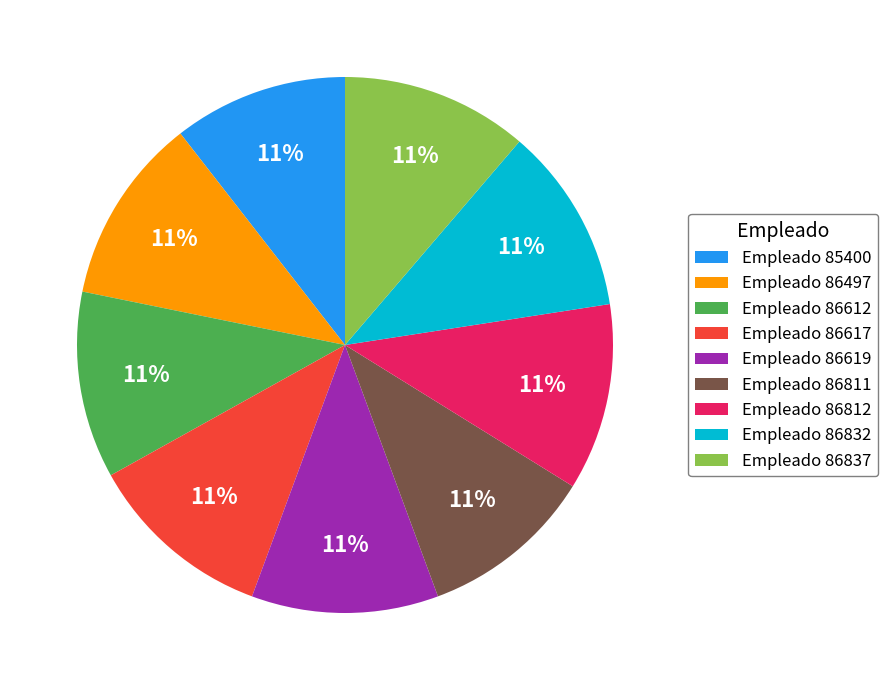

Combined, do Empleado 86812 and Empleado 86811 account for over 50%?

No